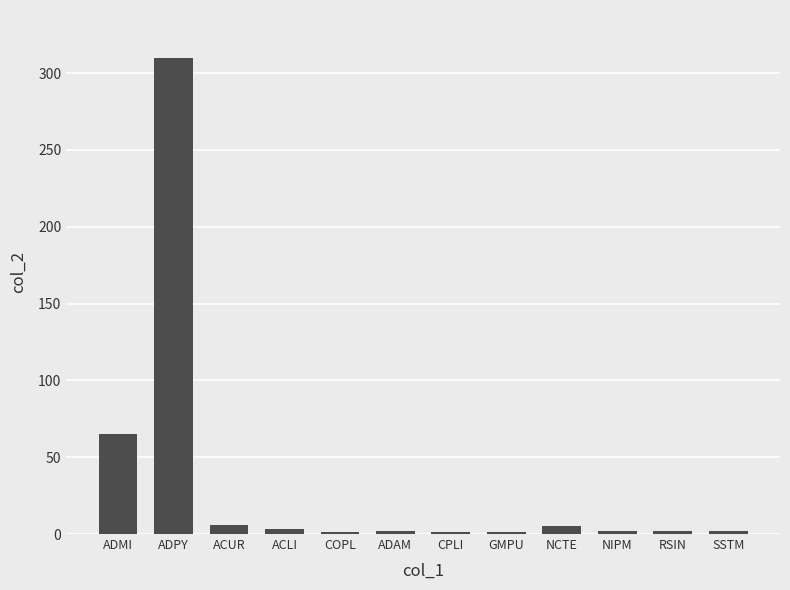

Are the bars horizontal?

No